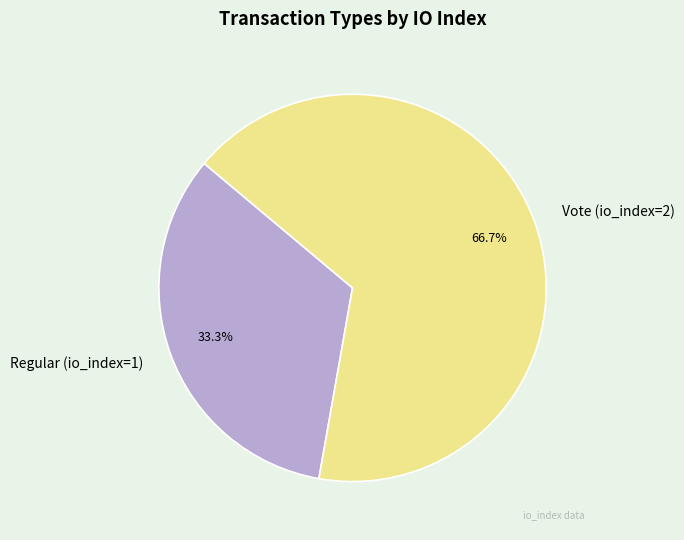

What percentage is the Vote (io_index=2) slice, to the nearest percent?

67%